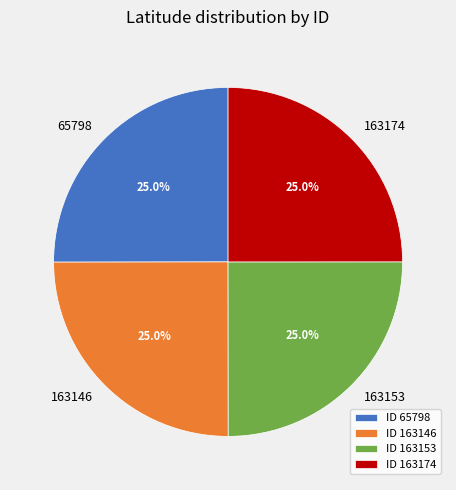

Is it true that 163174 is 35% of the pie?

False